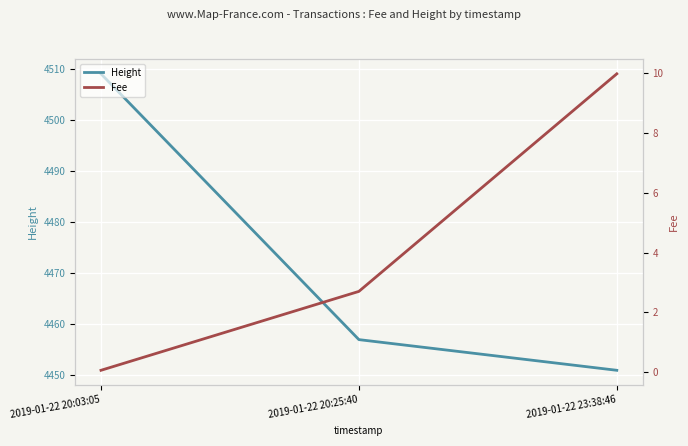

How many data points in Fee are above 2?

2